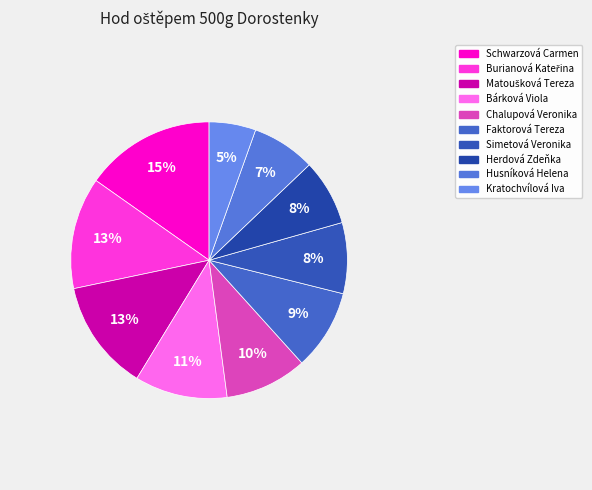

Approximately how many times larger is the value at Bárková Viola compared to Herdová Zdeňka?

1.4